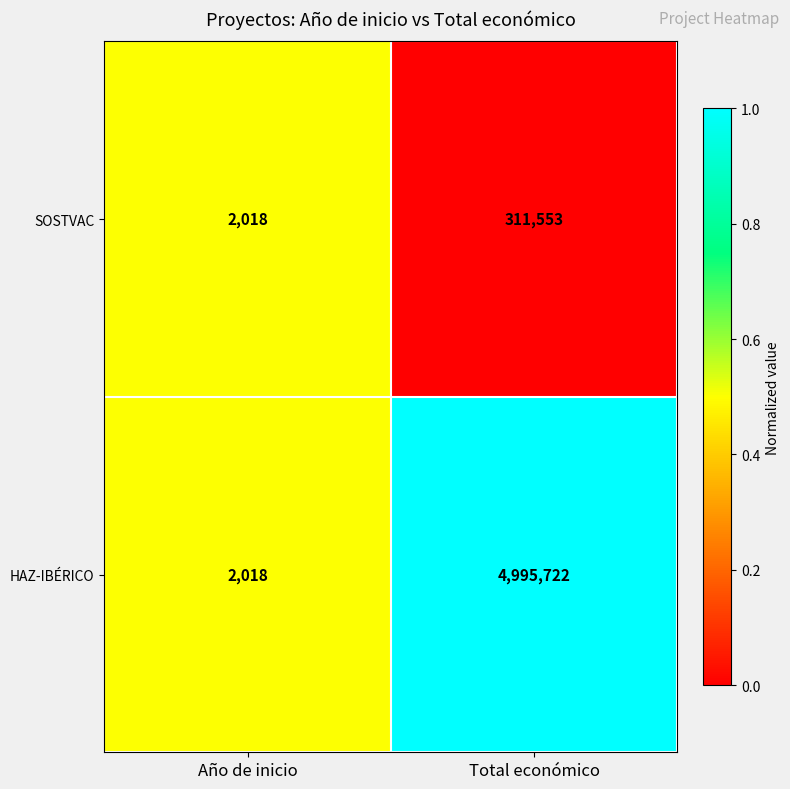

Reading left to right, what are all the values shown in this chart?

SOSTVAC: Año de inicio=2018	Total económico=311553
HAZ-IBÉRICO: Año de inicio=2018	Total económico=4995722